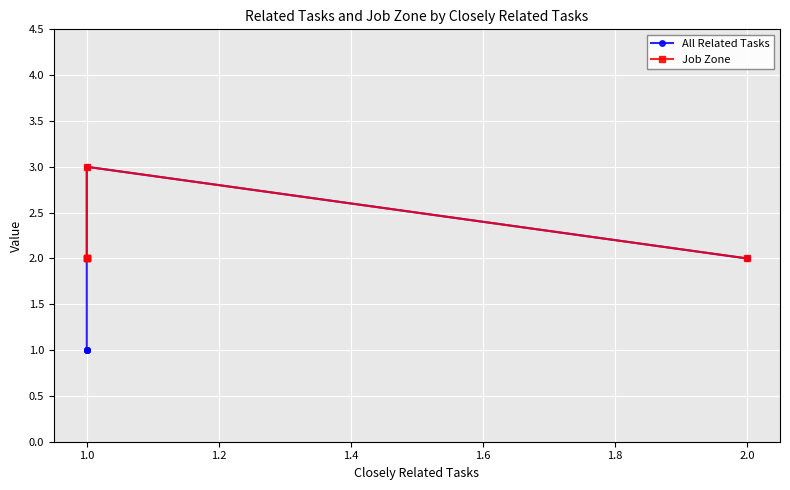

What is the value of the All Related Tasks point at the 5th from the left?

1